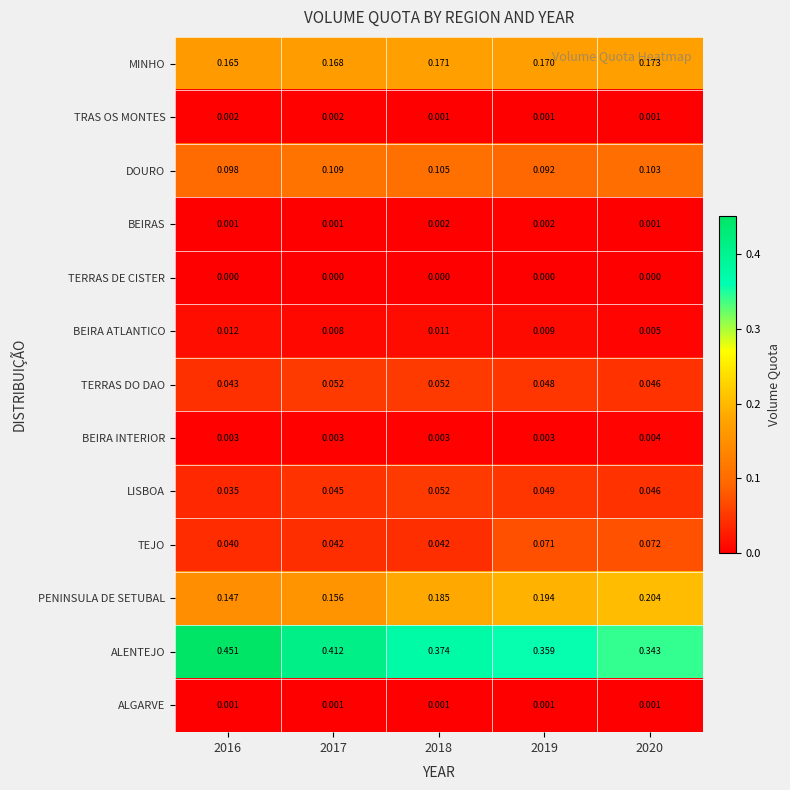

Between 2016 and 2019, which series saw the biggest shift?

ALENTEJO